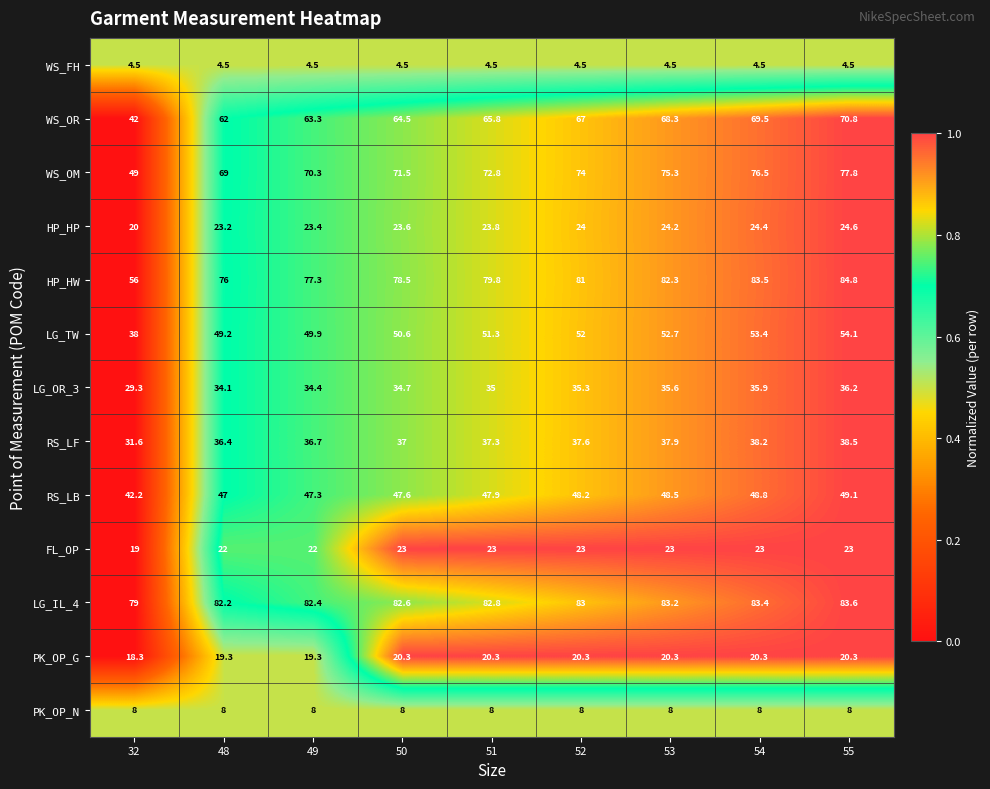

What is the difference between the maximum and minimum values in the WS_OR series?

28.8